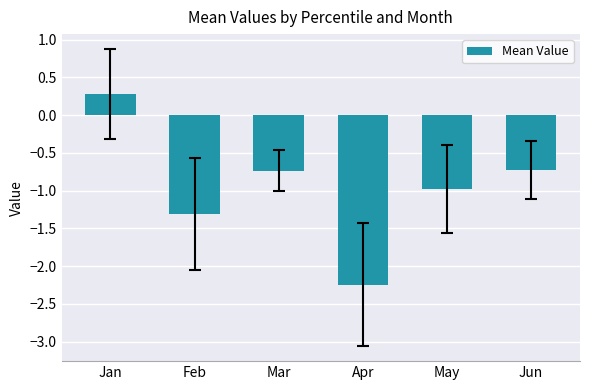

What is the difference between the values at Jan and Feb?

1.6